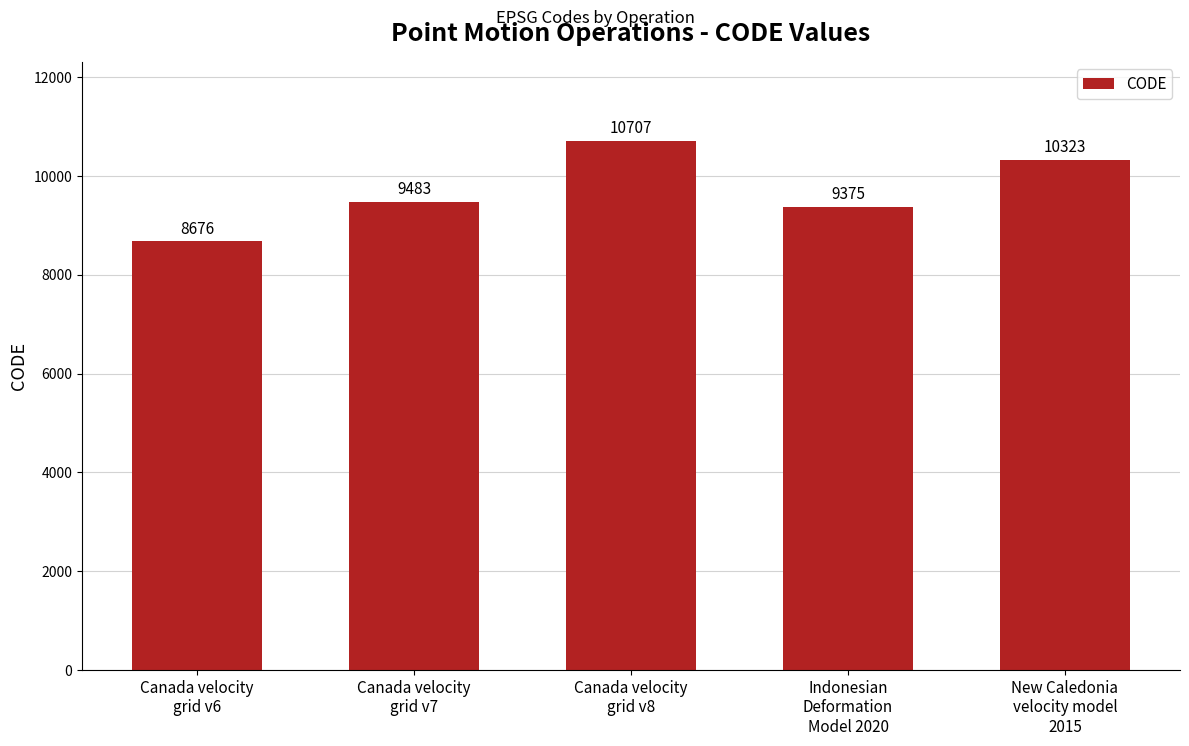

Reading left to right, extract all data points from this chart.

Canada velocity
grid v6=8676	Canada velocity
grid v7=9483	Canada velocity
grid v8=10707	Indonesian
Deformation
Model 2020=9375	New Caledonia
velocity model
2015=10323